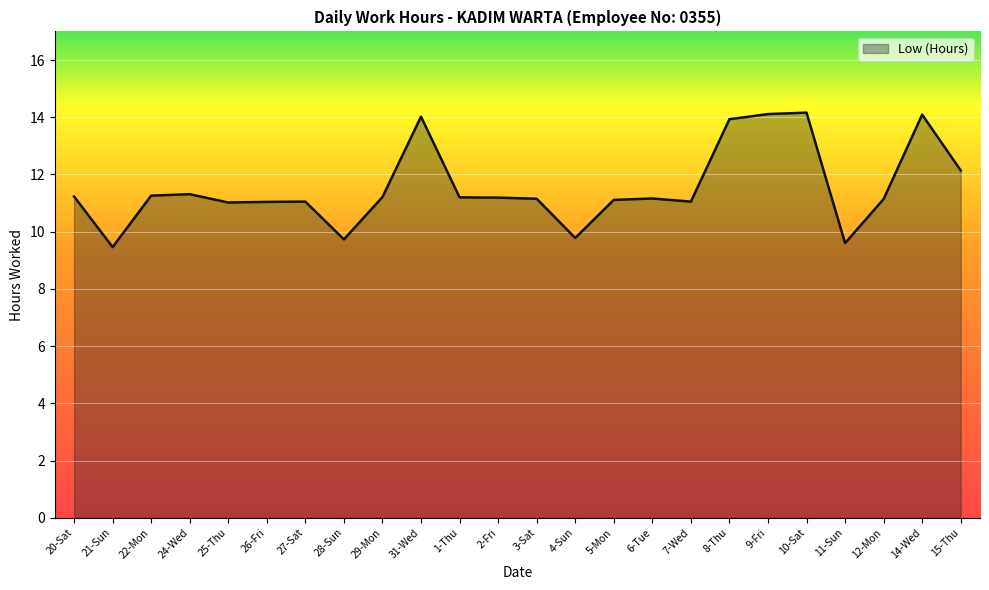

What is the difference between the values at 29-Mon and 8-Thu?

2.7